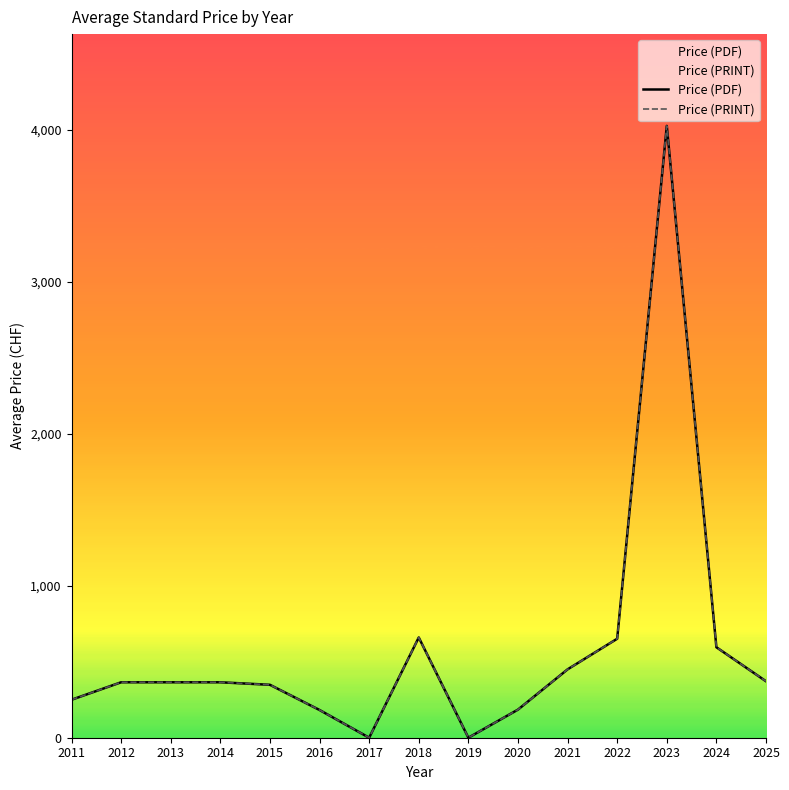

Is it true that Price (PRINT) equals 0.0 at 2019?

True